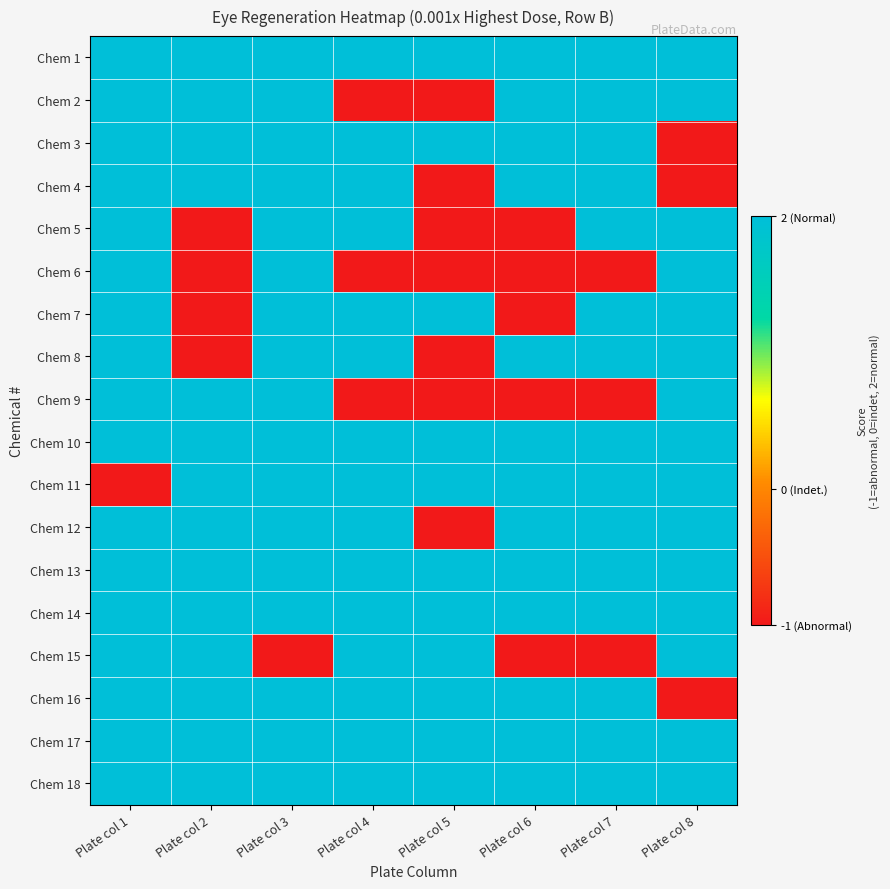

Rank the series by their maximum value, from highest to lowest.

Chem 1, Chem 2, Chem 3, Chem 4, Chem 5, Chem 6, Chem 7, Chem 8, Chem 9, Chem 10, Chem 11, Chem 12, Chem 13, Chem 14, Chem 15, Chem 16, Chem 17, Chem 18